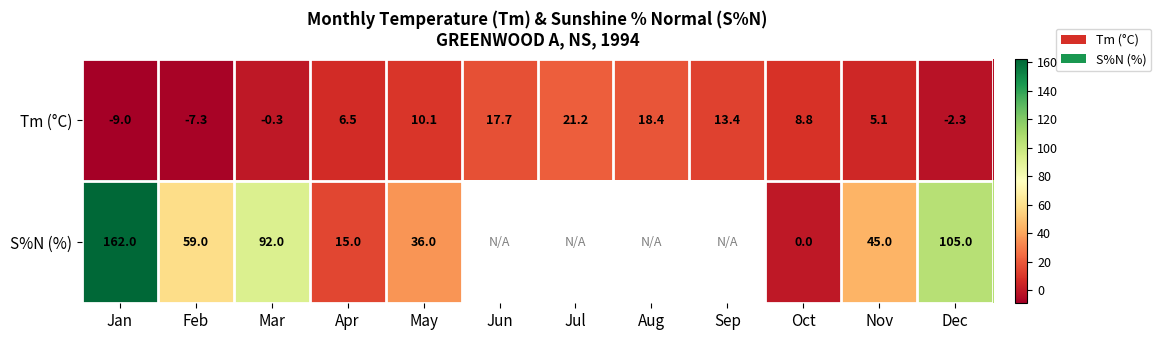

How many distinct data groups are displayed?

2